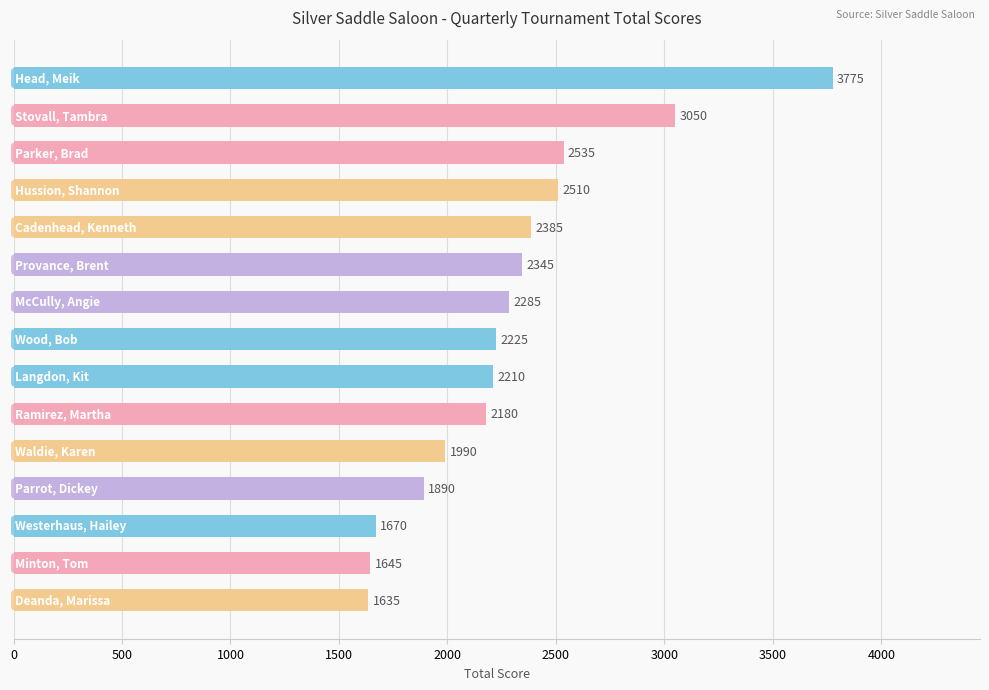

What is the value of the 1st bar from the top?

3775